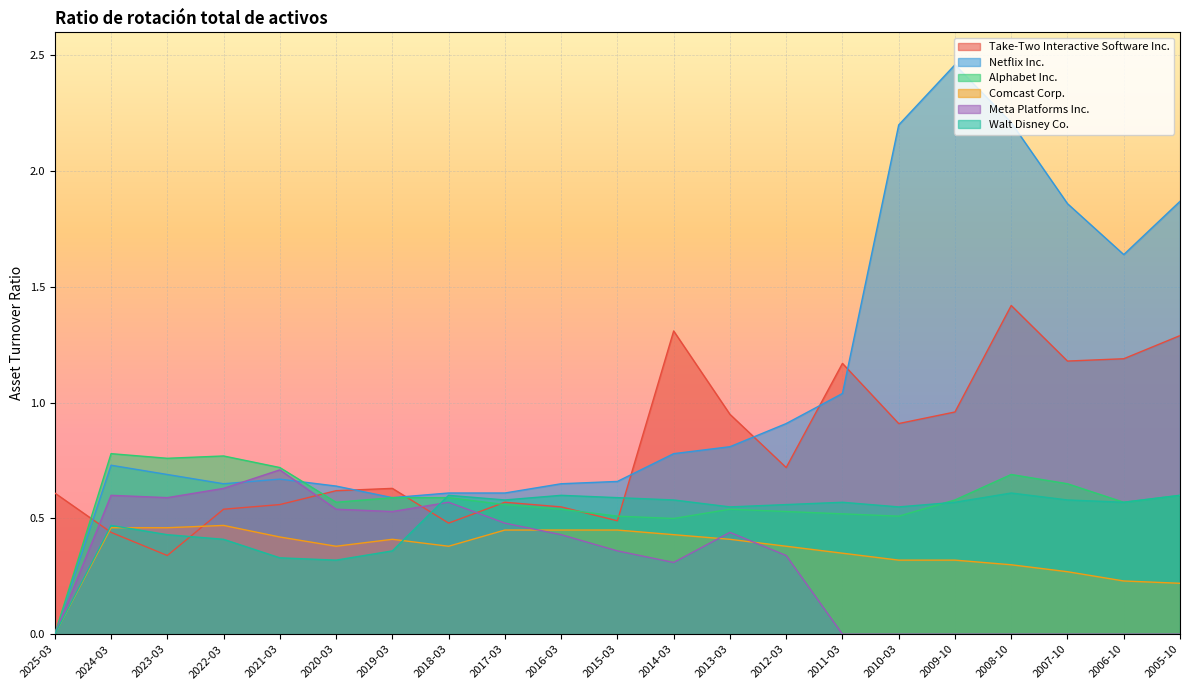

Which series has the widest spread of values?

Netflix Inc.